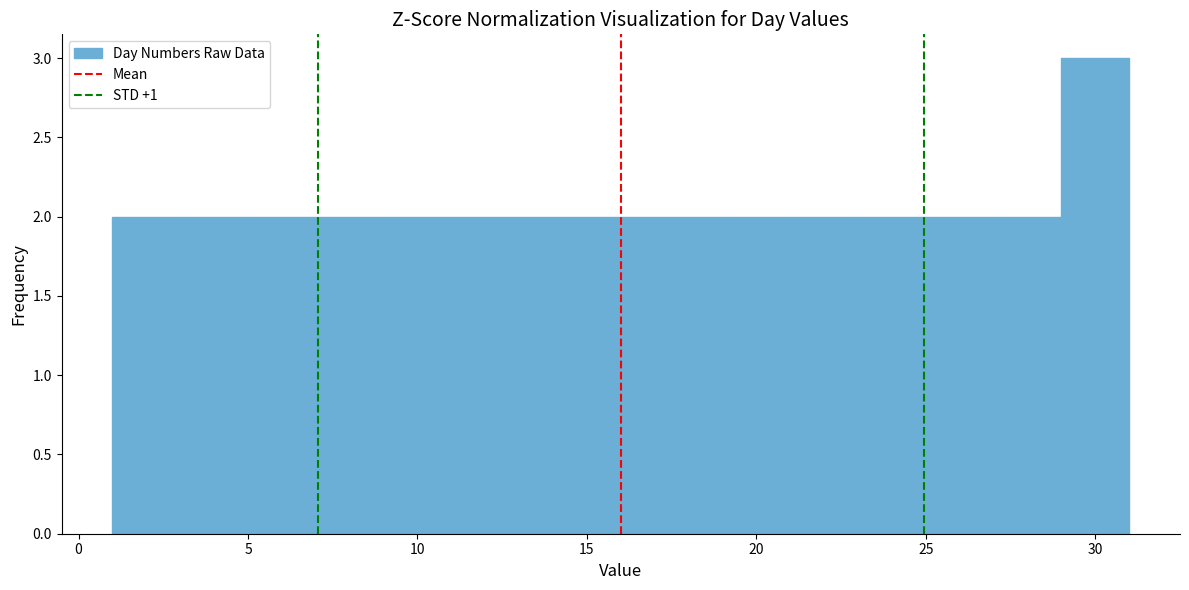

Reading left to right, transcribe this chart: for each bar, give the range it covers on the x-axis and its height. The values are not printed on the chart, so give them approximately, as read against the axis.

1 to 3: 2
3 to 5: 2
5 to 7: 2
7 to 9: 2
9 to 11: 2
11 to 13: 2
13 to 15: 2
15 to 17: 2
17 to 19: 2
19 to 21: 2
21 to 23: 2
23 to 25: 2
25 to 27: 2
27 to 29: 2
29 to 31: 3